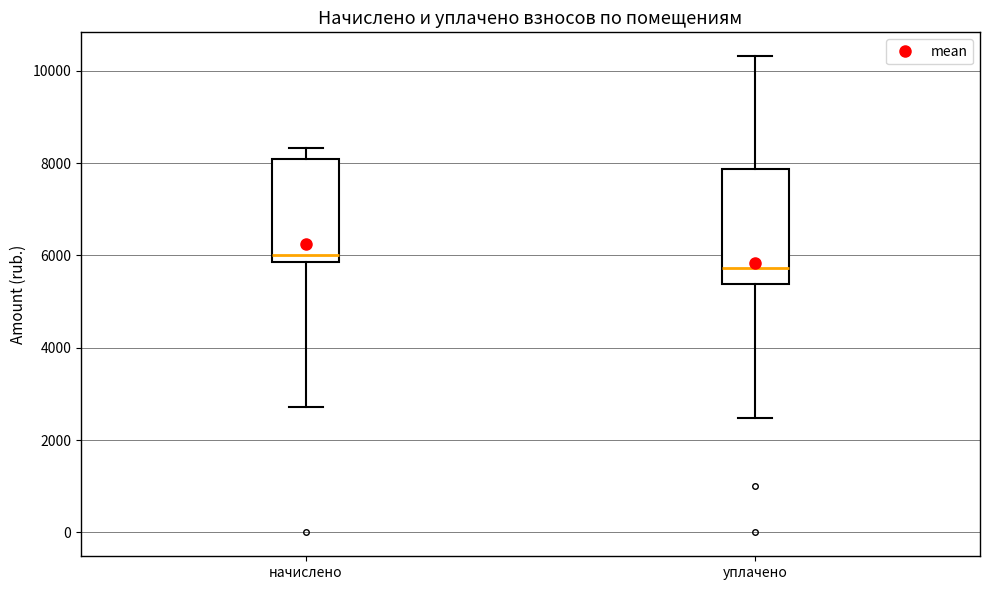

Reading left to right, read every box against the y-axis: the position of its median line, the range the box covers, and the ends of its whiskers. The values are not printed on the chart, so give them approximately, as read against the axis.

начислено: median 6000, box 5800 to 8000, whiskers 2800 to 8400
уплачено: median 5800, box 5400 to 7800, whiskers 2400 to 10400